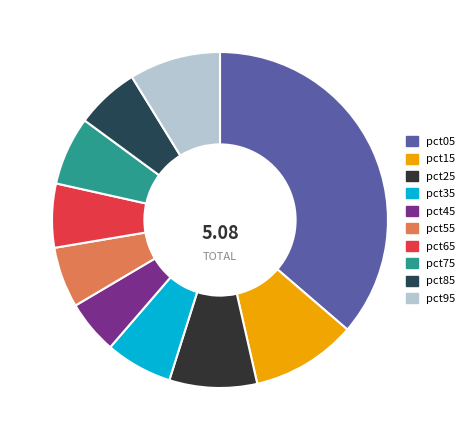

To the nearest percent, what is the difference between the largest and smallest slice percentages?

31%